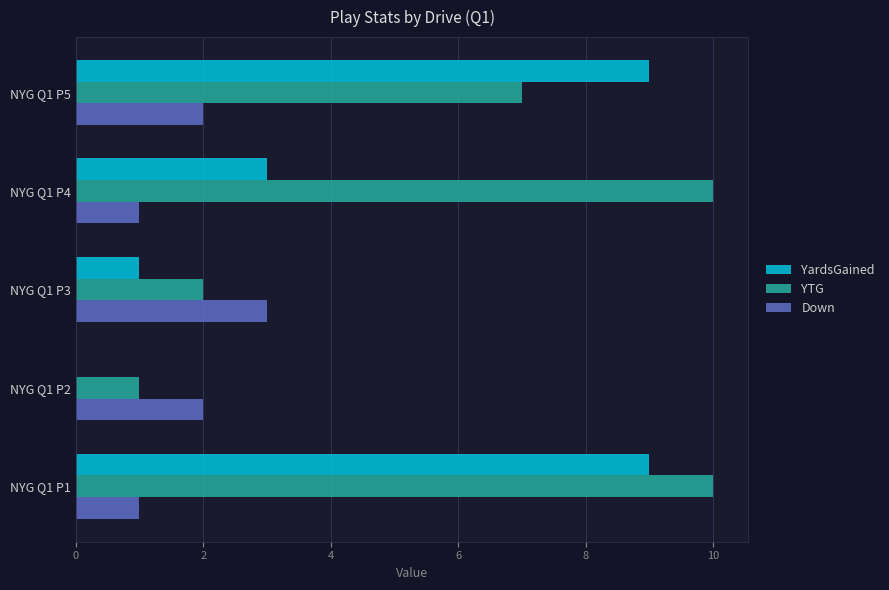

Is the value of Down at NYG Q1 P1 greater than the value of YardsGained at NYG Q1 P5?

No